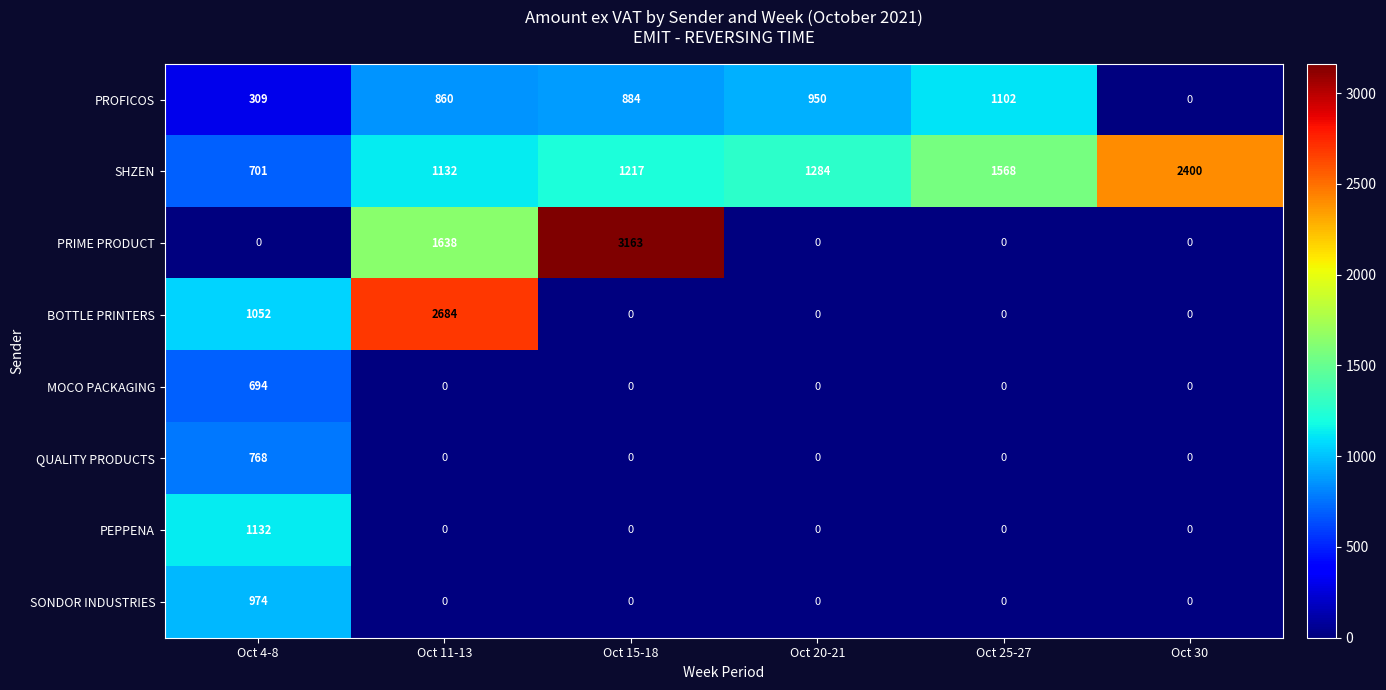

How many data points does each series have?

6